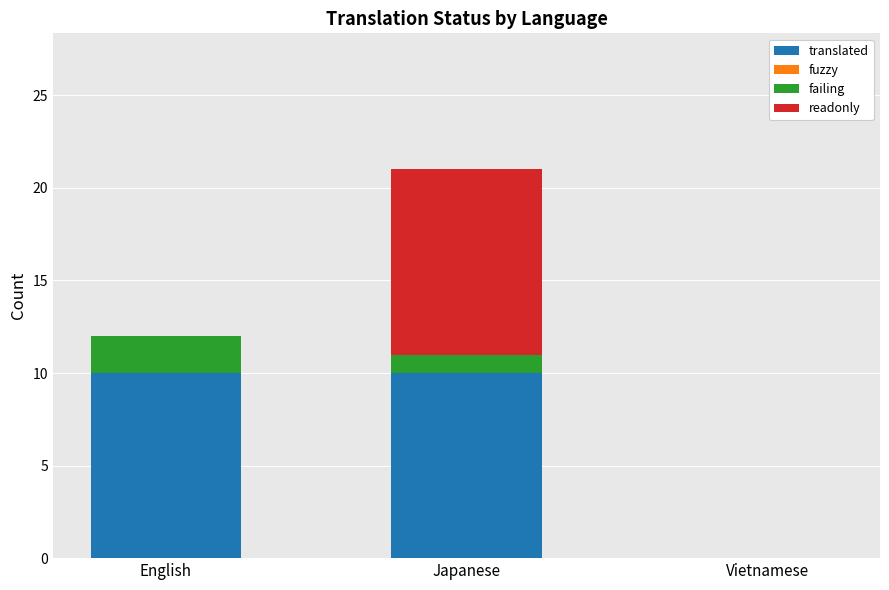

Count the number of categories in the chart.

3